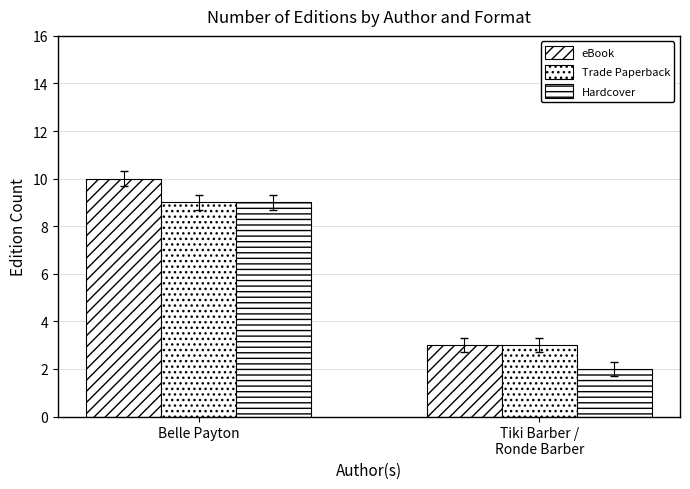

Is it true that eBook equals 4 at Tiki Barber /
Ronde Barber?

False